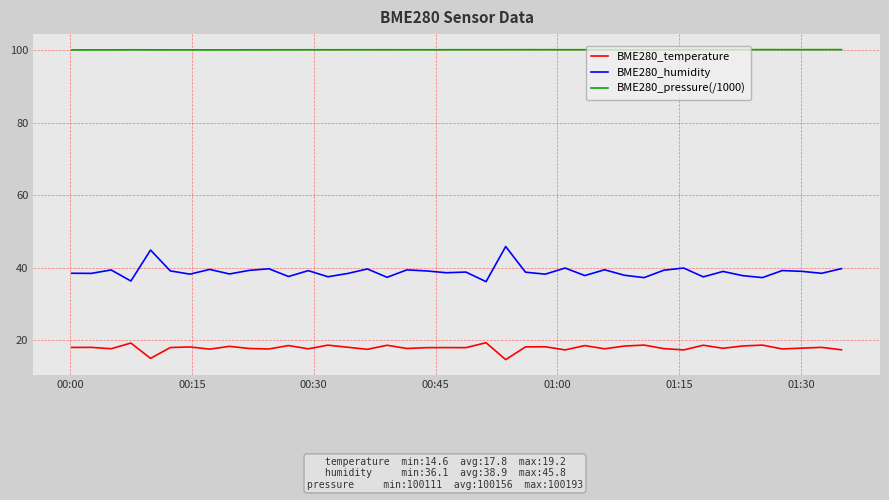

What is the maximum value shown in the chart?

100.2